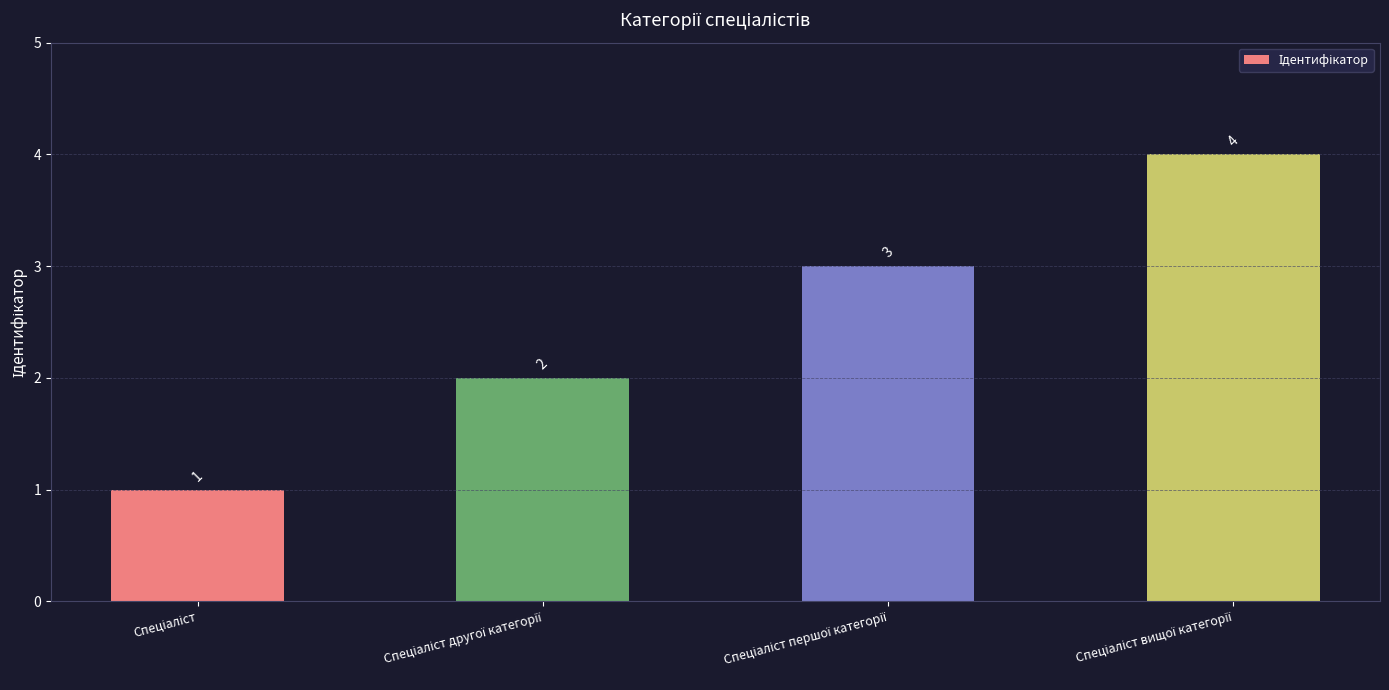

How many values are between 2 and 4?

3